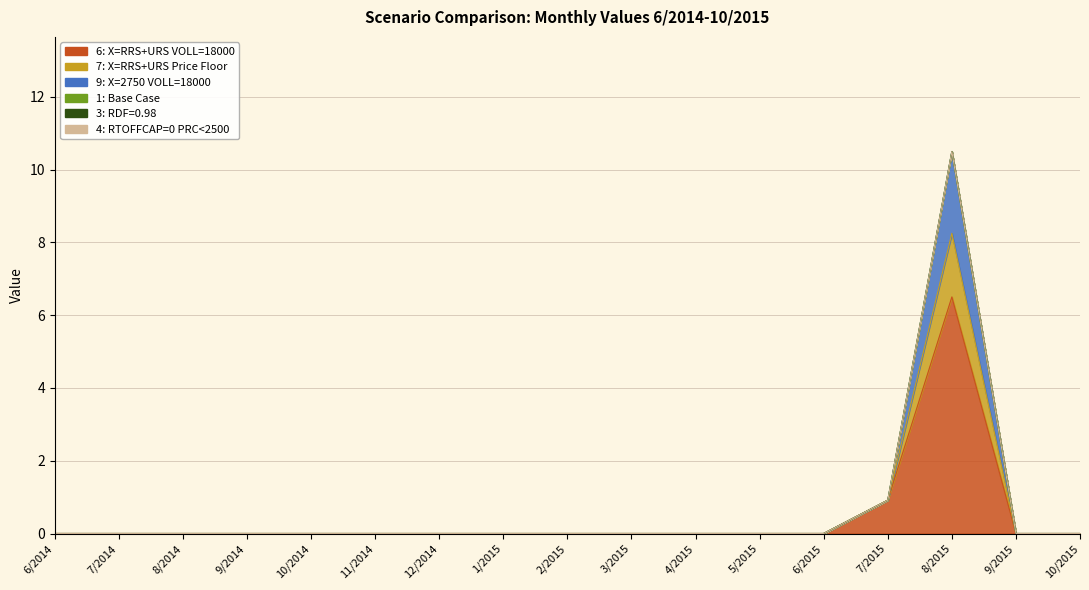

True or false: 9: X=2750 VOLL=18000 and 6: X=RRS+URS VOLL=18000 cross at least once.

False